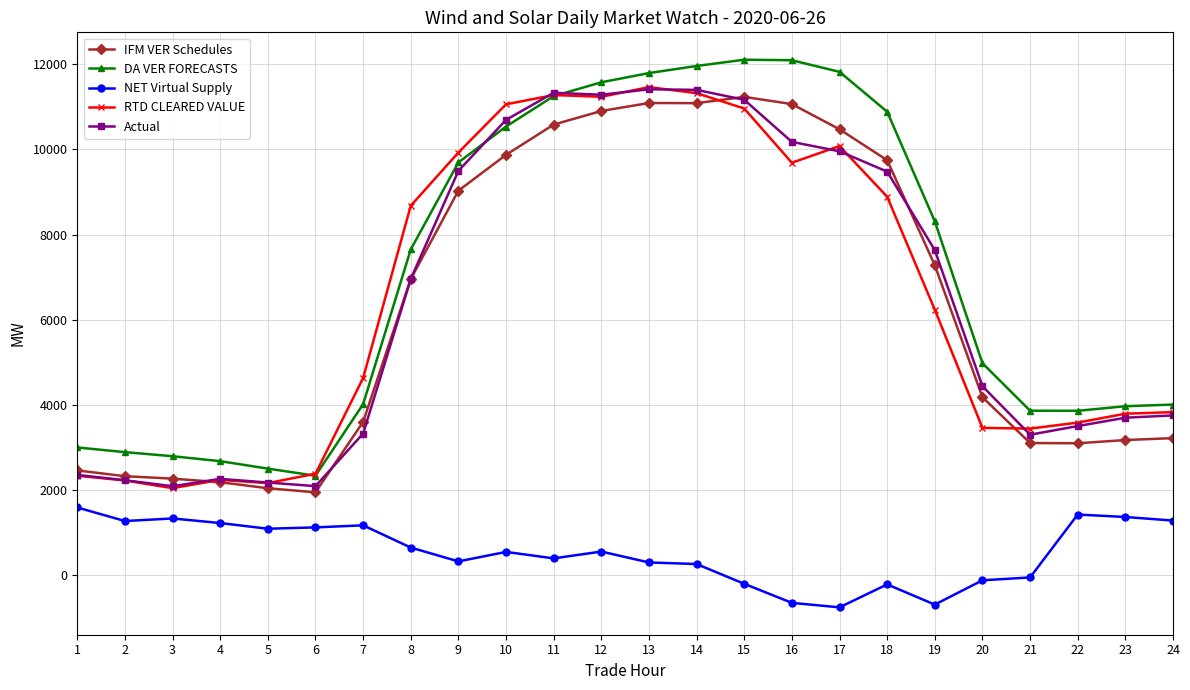

What is the difference between the highest and lowest values at 3?

1462.9